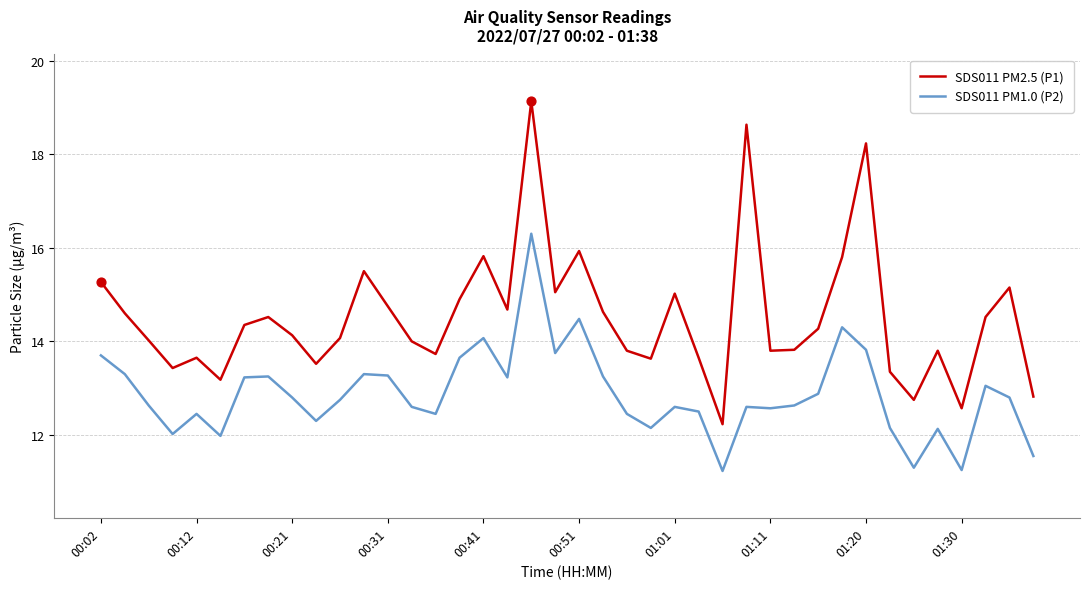

Which series has the largest range (max minus min)?

SDS011 PM2.5 (P1)